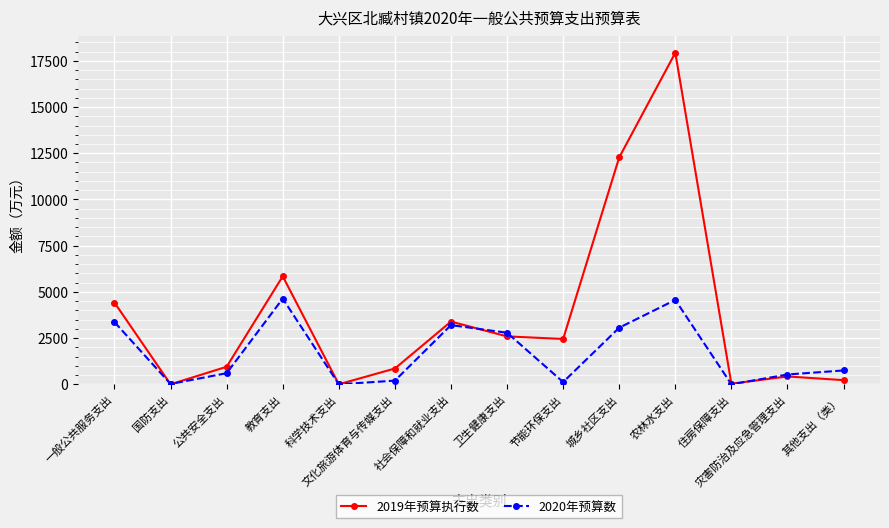

At which label is 2019年预算执行数 closest to 8967?

教育支出